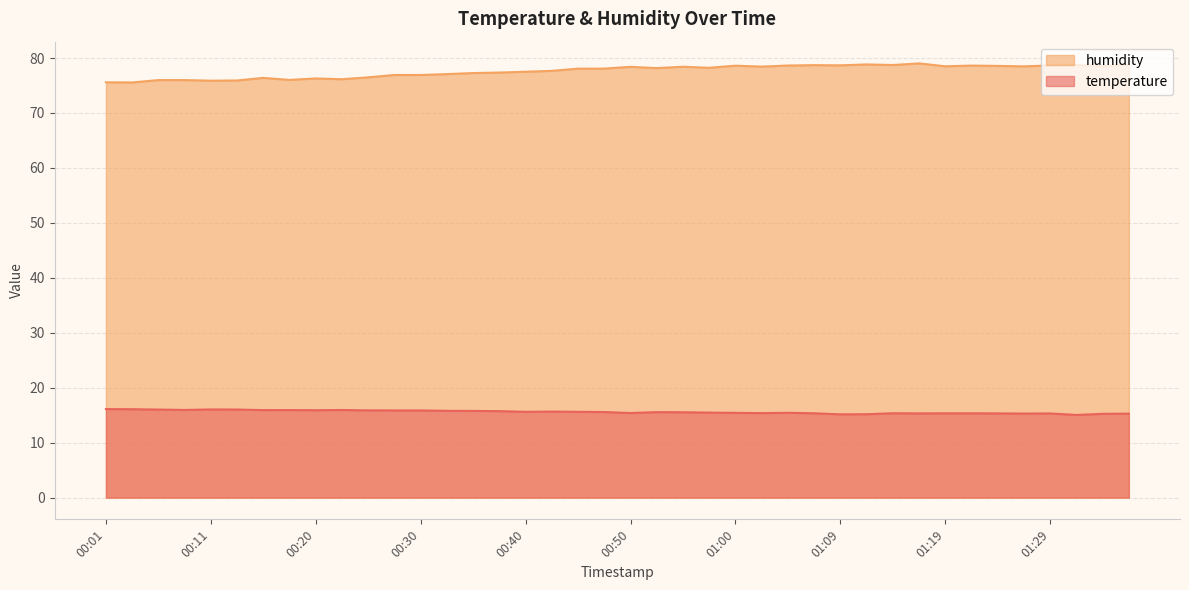

At which label does humidity reach its peak?

01:17